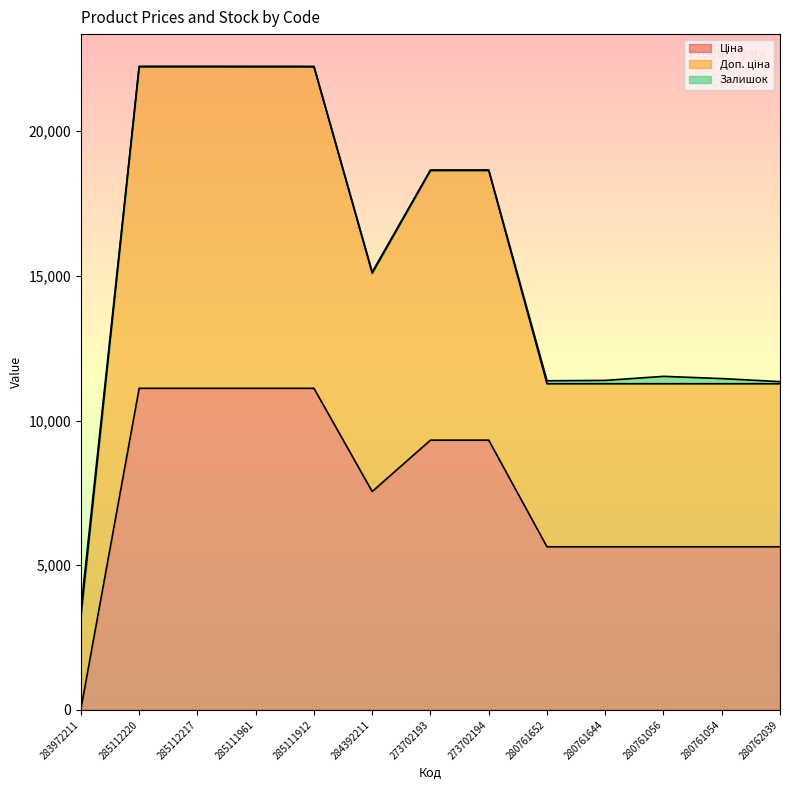

Which category has the highest value across all series?

285112220